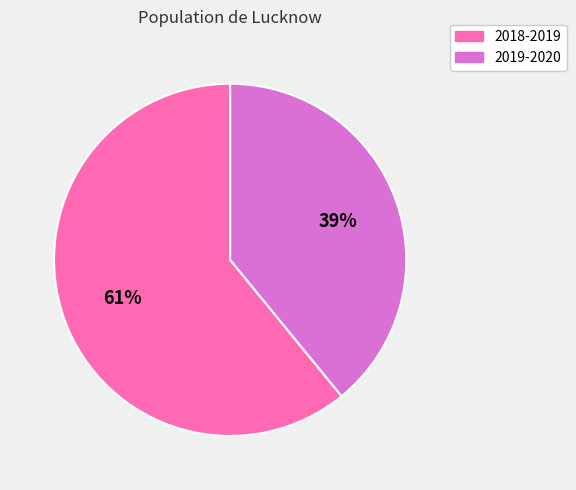

Rank the categories by value from highest to lowest.

2018-2019, 2019-2020